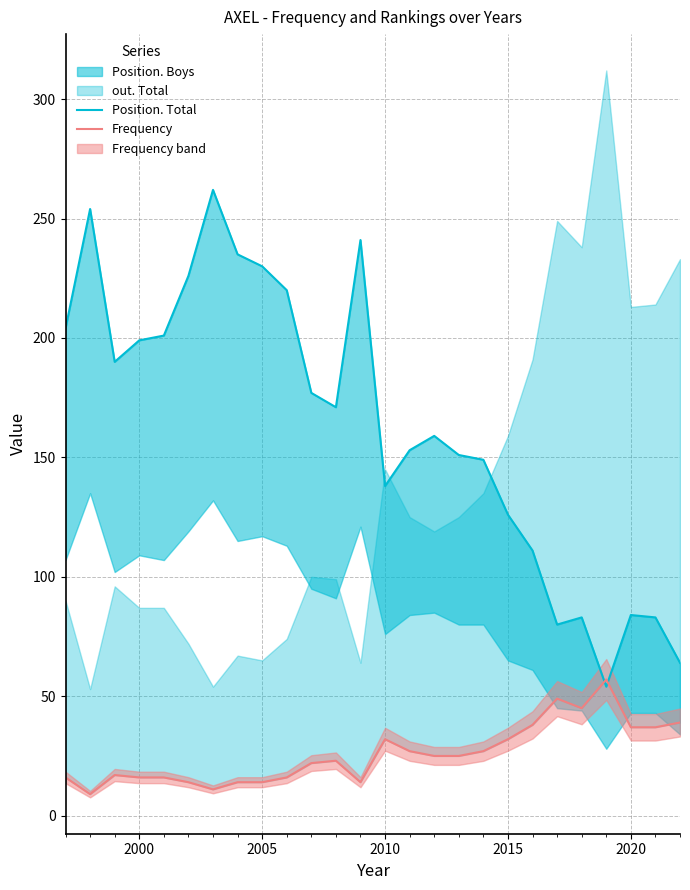

Rank the series by their maximum value, from lowest to highest.

Frequency, Position. Total